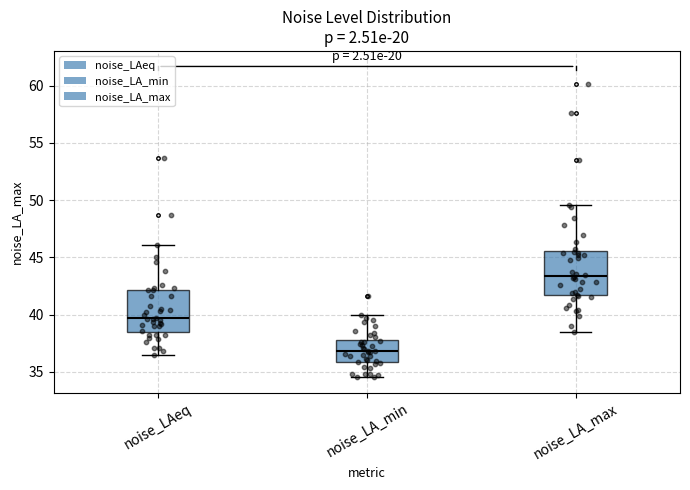

Which box has the lowest median line?

noise_LA_min